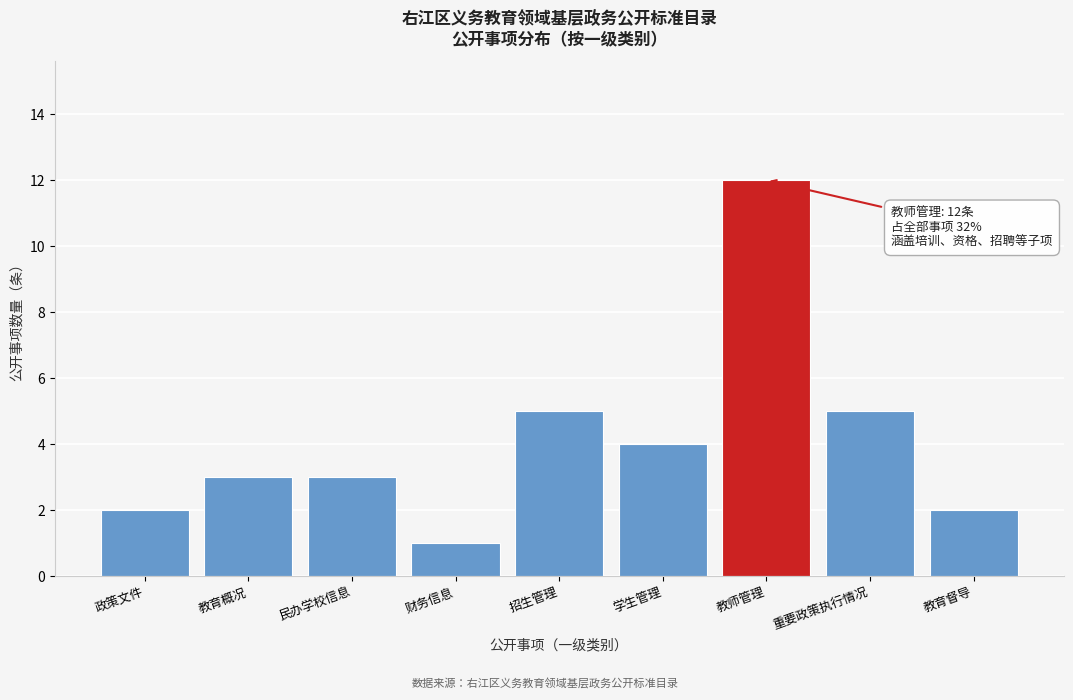

Reading left to right, what are all the values shown in this chart?

2	3	3	1	5	4	12	5	2